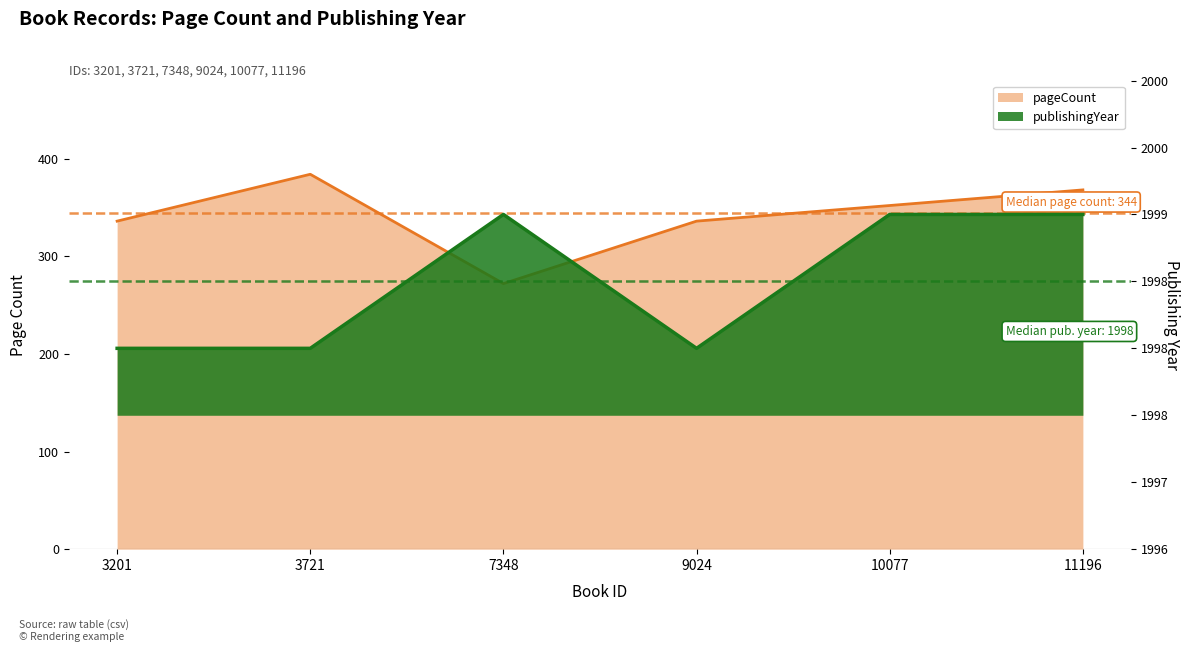

Which category has the highest value in the pageCount series?

3721